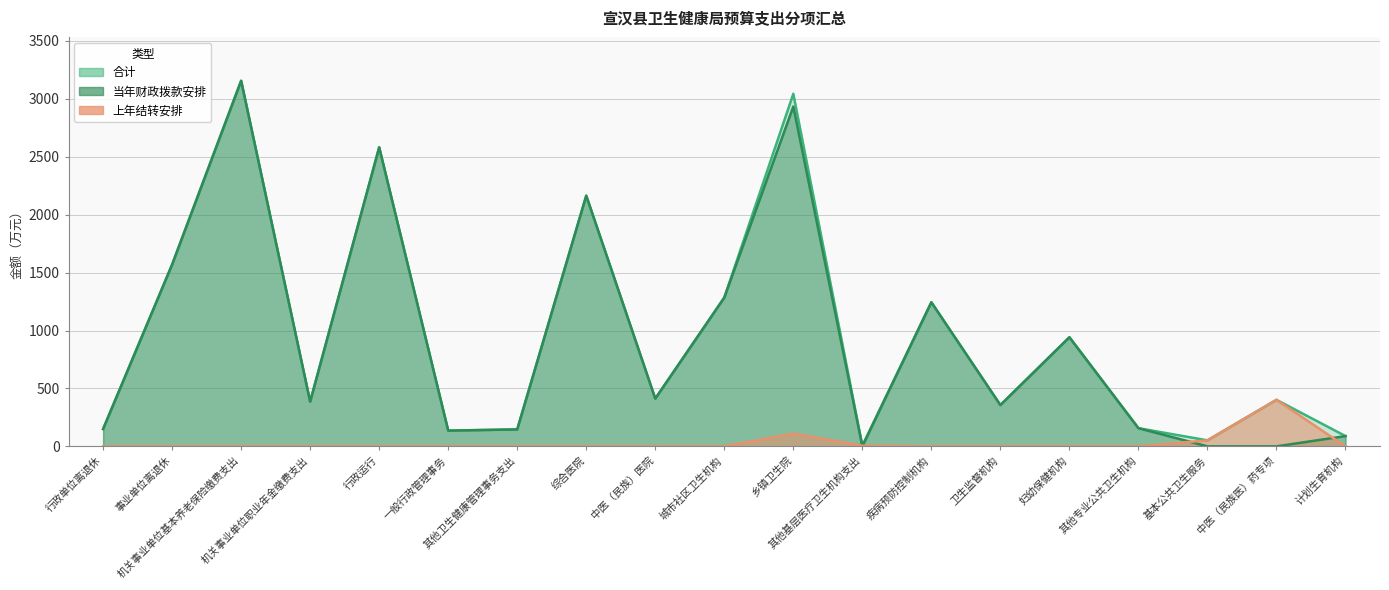

What are all the series names shown in the legend?

合计, 当年财政拨款安排, 上年结转安排